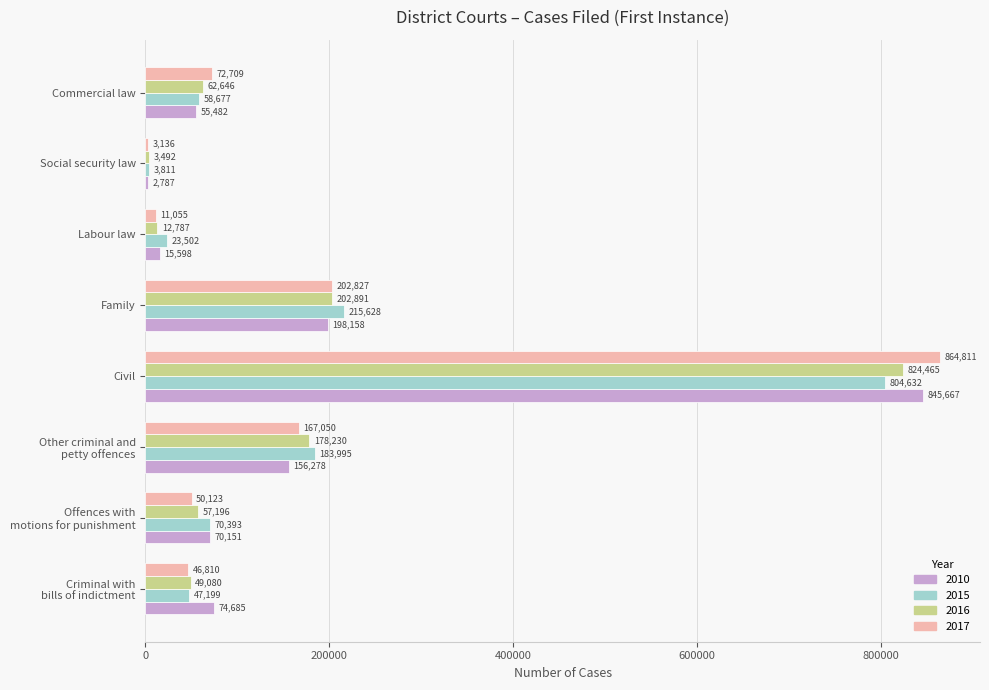

How many values in the 2016 series are below 62646?

4